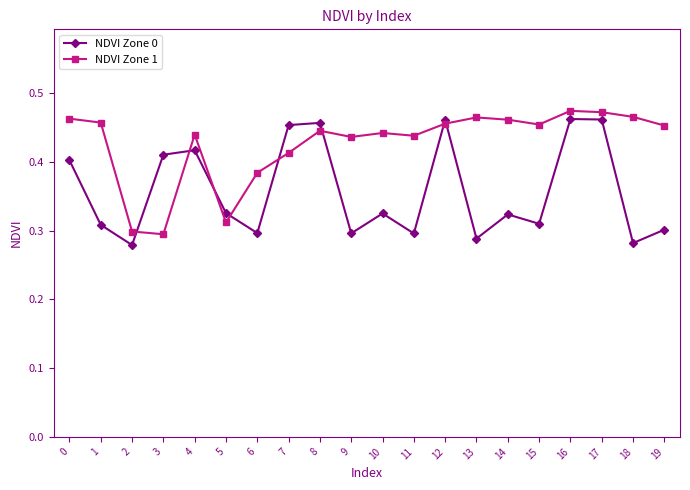

At 19, list the series in order from largest to smallest.

NDVI Zone 1, NDVI Zone 0